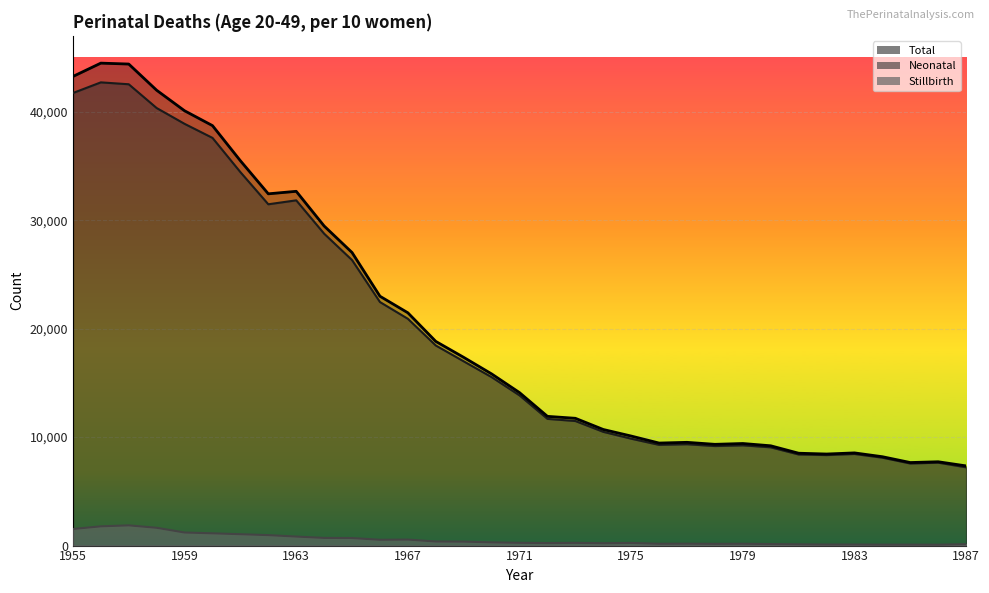

What is the sum of the Stillbirth values at 1978 and 1982?

254